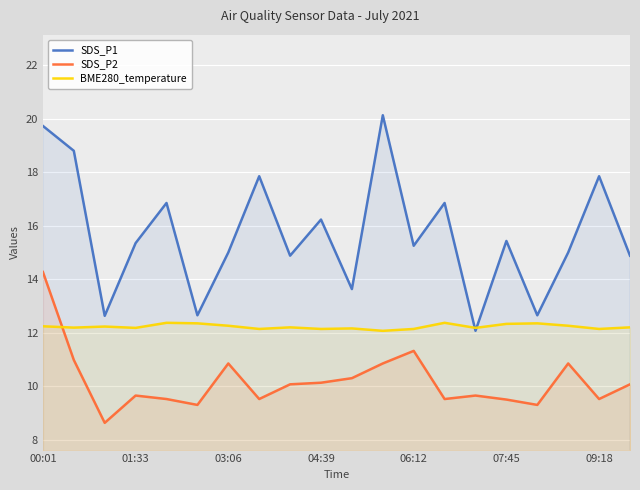

At which category is the sum across all series the highest?

00:01